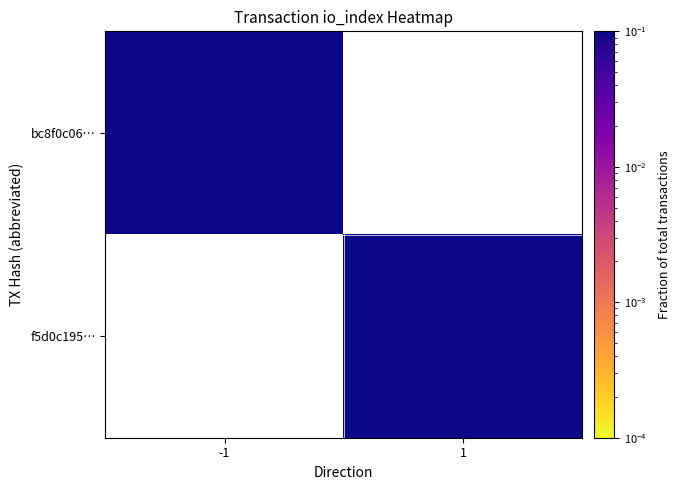

The bc8f0c06… series shows 0.2 at -1. True or false?

False